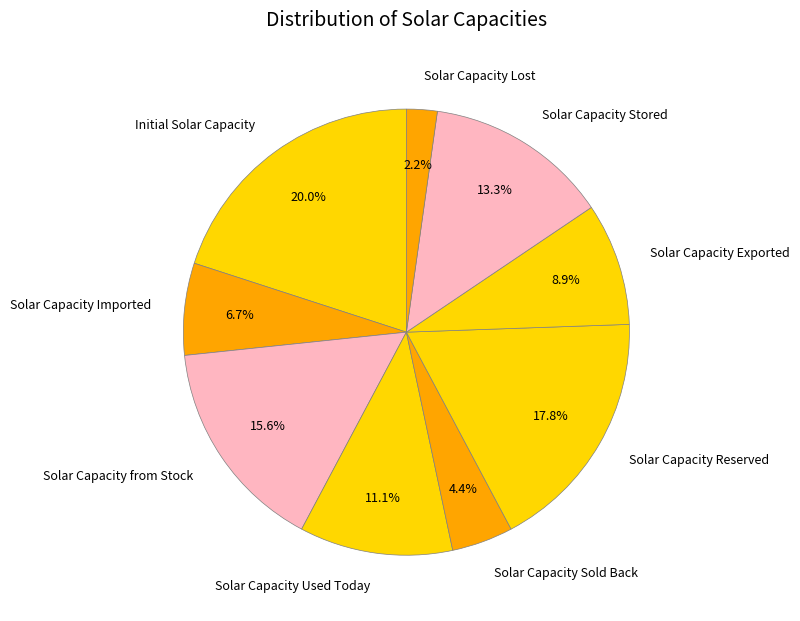

Does any single category account for the majority?

No